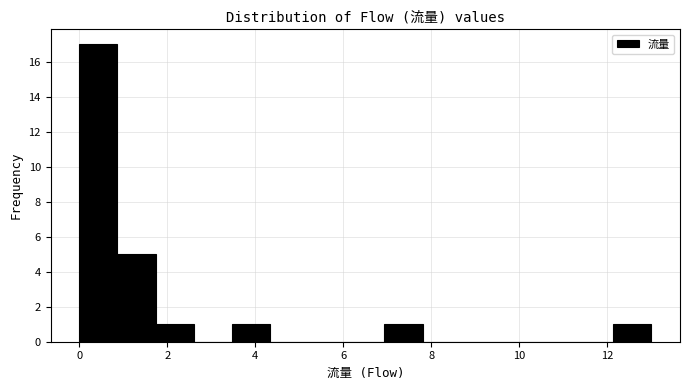

Over which range of the x-axis is the bar tallest?

0.0 to 0.8